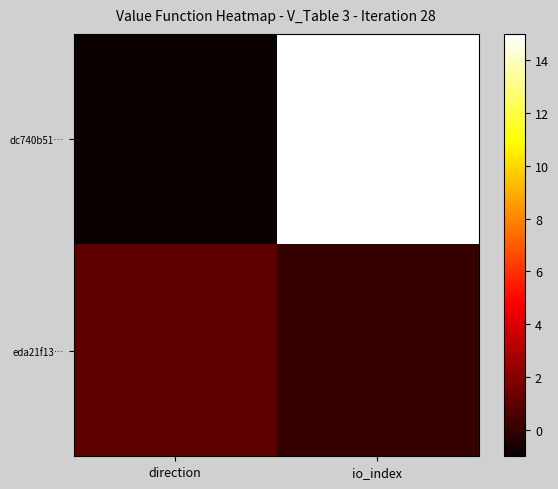

How many data points does each series have?

2